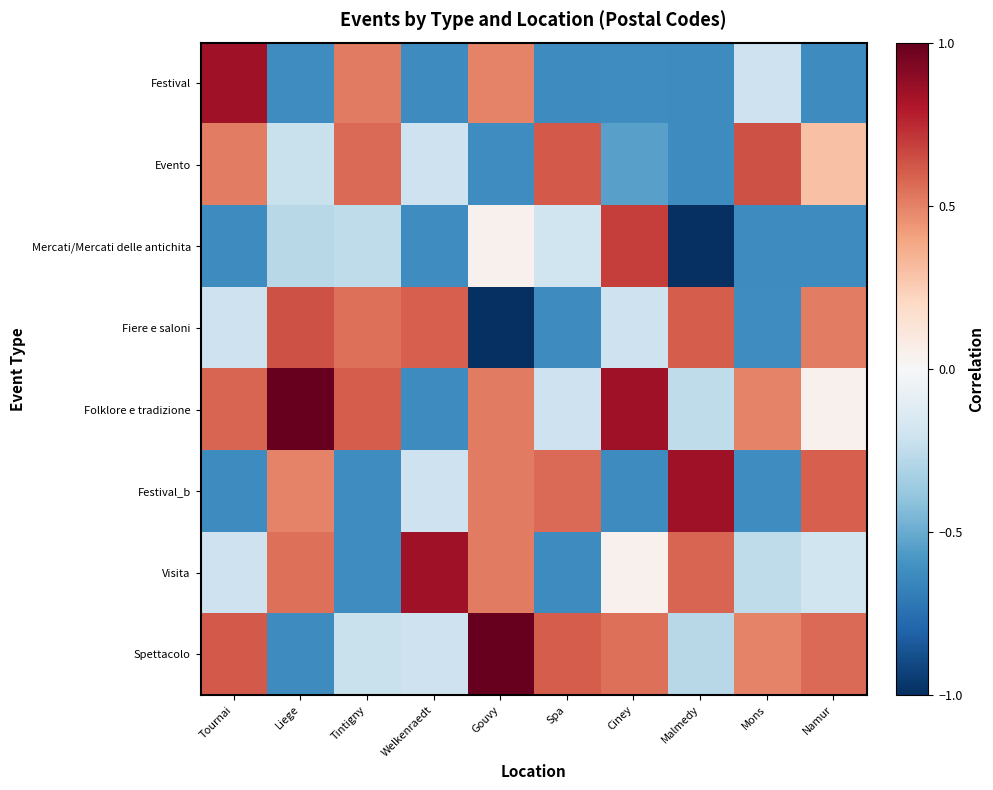

Reading left to right, transcribe all the data shown in this chart.

Festival: Tournai=0.8	Liege=-0.6	Tintigny=0.5	Welkenraedt=-0.6	Gouvy=0.5	Spa=-0.6	Ciney=-0.6	Malmedy=-0.6	Mons=-0.2	Namur=-0.6
Evento: Tournai=0.5	Liege=-0.2	Tintigny=0.6	Welkenraedt=-0.2	Gouvy=-0.6	Spa=0.6	Ciney=-0.5	Malmedy=-0.6	Mons=0.6	Namur=0.3
Mercati/Mercati delle antichita: Tournai=-0.6	Liege=-0.3	Tintigny=-0.3	Welkenraedt=-0.6	Gouvy=0.0	Spa=-0.2	Ciney=0.7	Malmedy=-1.0	Mons=-0.6	Namur=-0.6
Fiere e saloni: Tournai=-0.2	Liege=0.6	Tintigny=0.6	Welkenraedt=0.6	Gouvy=-1.0	Spa=-0.6	Ciney=-0.2	Malmedy=0.6	Mons=-0.6	Namur=0.5
Folklore e tradizione: Tournai=0.6	Liege=1.0	Tintigny=0.6	Welkenraedt=-0.6	Gouvy=0.5	Spa=-0.2	Ciney=0.8	Malmedy=-0.3	Mons=0.5	Namur=0.0
Festival_b: Tournai=-0.6	Liege=0.5	Tintigny=-0.6	Welkenraedt=-0.2	Gouvy=0.5	Spa=0.6	Ciney=-0.6	Malmedy=0.8	Mons=-0.6	Namur=0.6
Visita: Tournai=-0.2	Liege=0.6	Tintigny=-0.6	Welkenraedt=0.8	Gouvy=0.5	Spa=-0.6	Ciney=0.0	Malmedy=0.6	Mons=-0.3	Namur=-0.2
Spettacolo: Tournai=0.6	Liege=-0.6	Tintigny=-0.2	Welkenraedt=-0.2	Gouvy=1.0	Spa=0.6	Ciney=0.6	Malmedy=-0.3	Mons=0.5	Namur=0.6